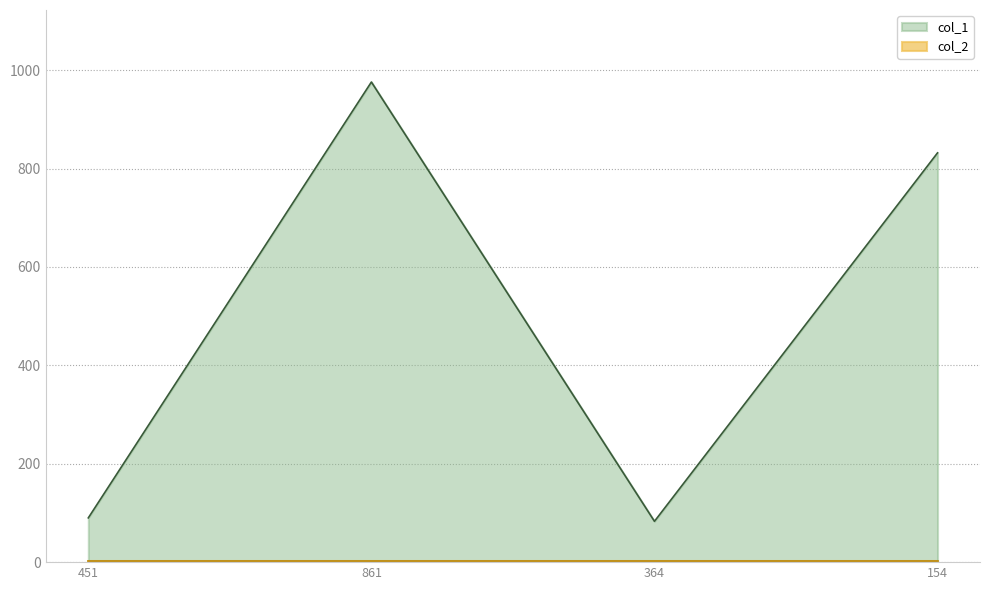

True or false: the data shows 1438 at 154.

False